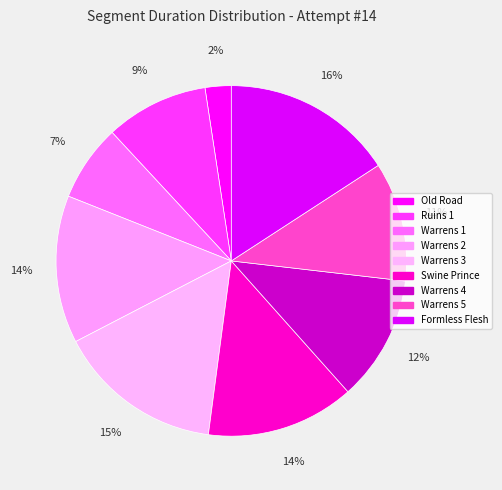

What percentage is the Warrens 1 slice, to the nearest percent?

7%